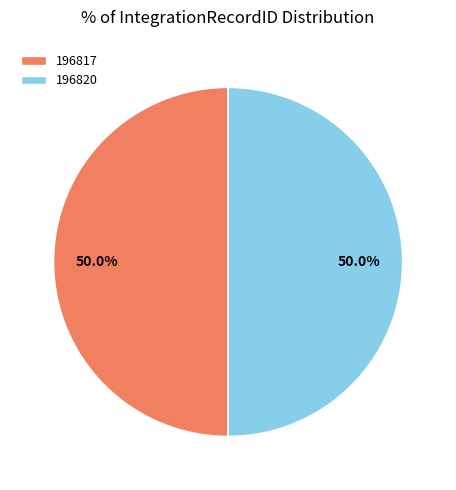

To the nearest percent, what percentage of the pie is 196817?

50%